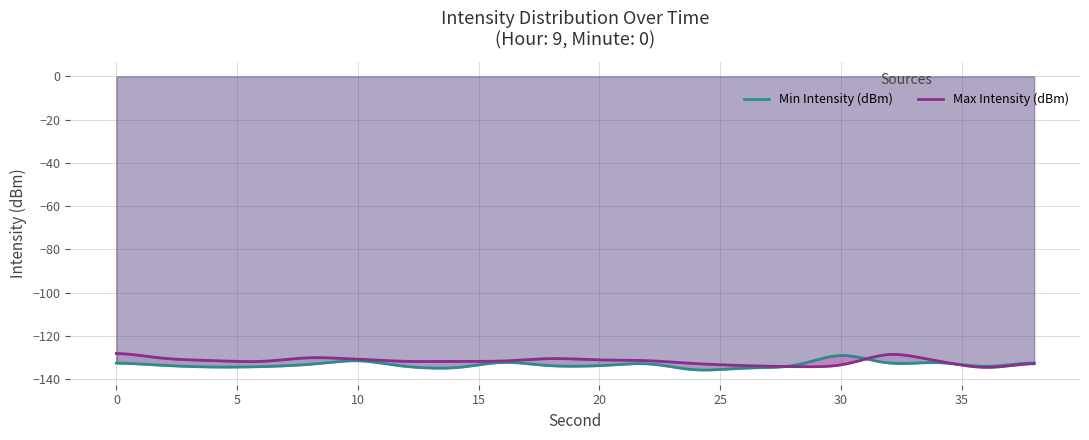

Is the value of Max Intensity (dBm) at 0 greater than the value of Min Intensity (dBm) at 4?

Yes